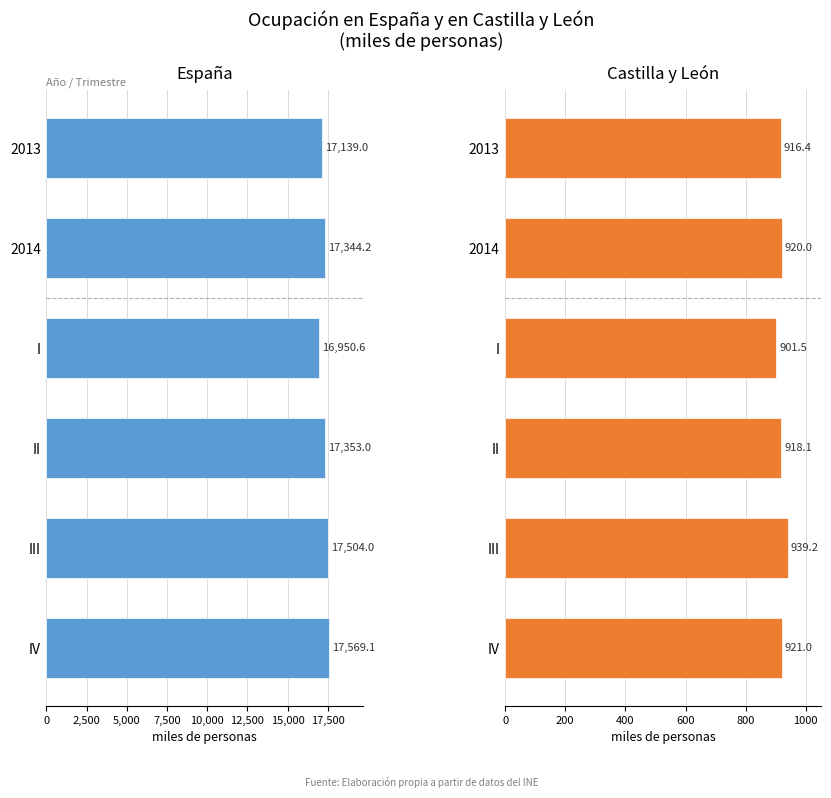

Between 2013 and IV, which series saw the biggest shift?

España